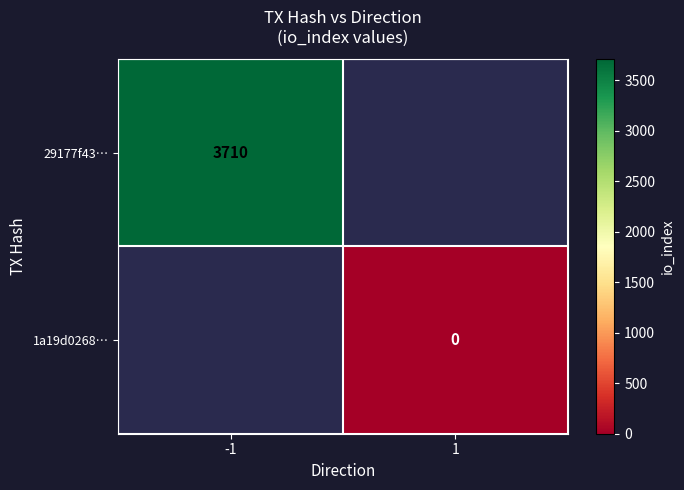

True or false: 29177f43… has a value of 1645 at -1.

False